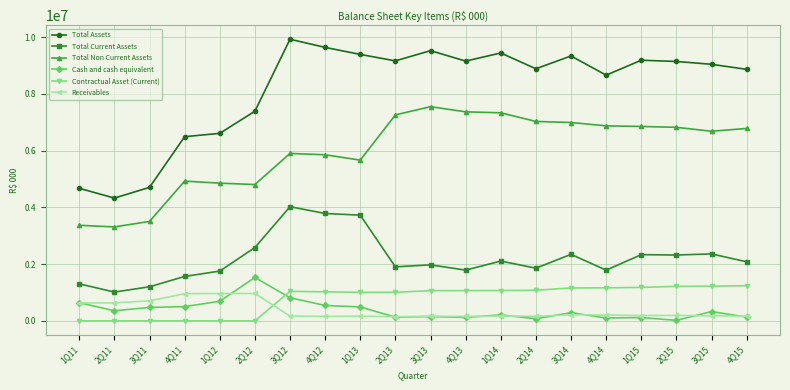

Which series has the largest range (max minus min)?

Total Assets